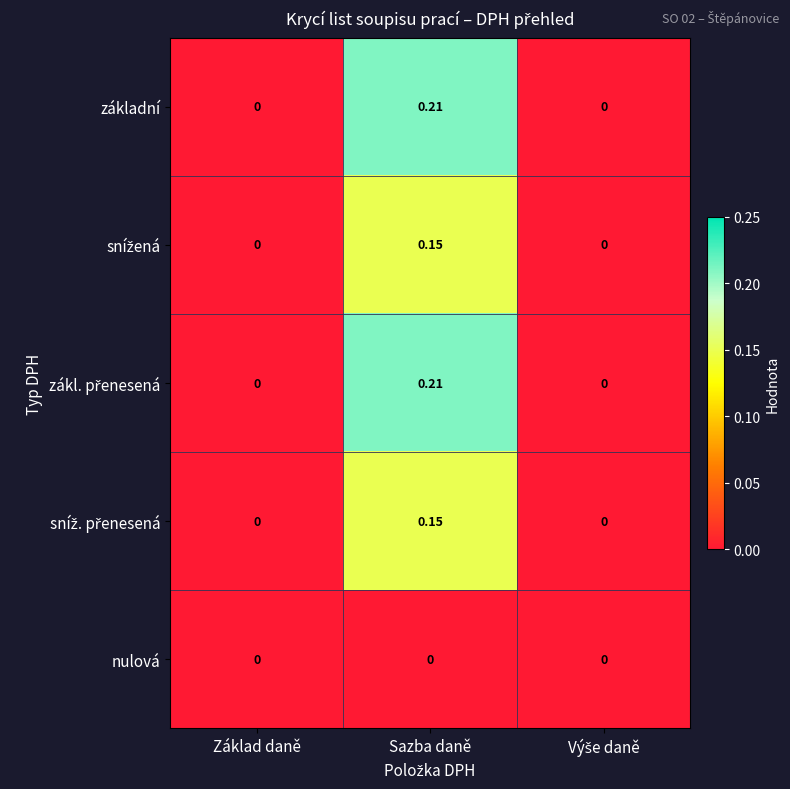

At which category is the sum across all series the highest?

Sazba daně